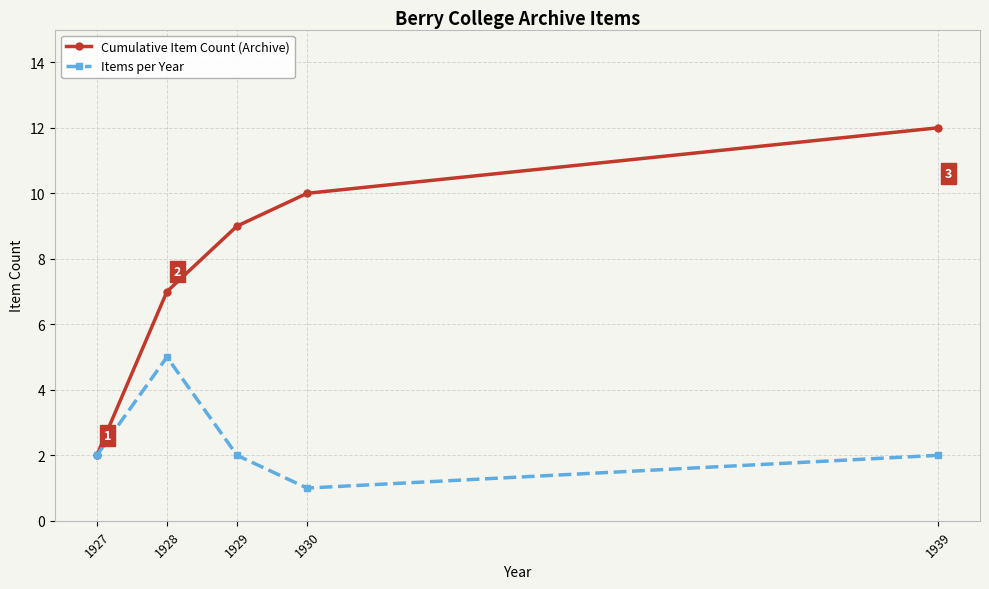

Is it true that Cumulative Item Count (Archive) equals 4 at 1928?

False